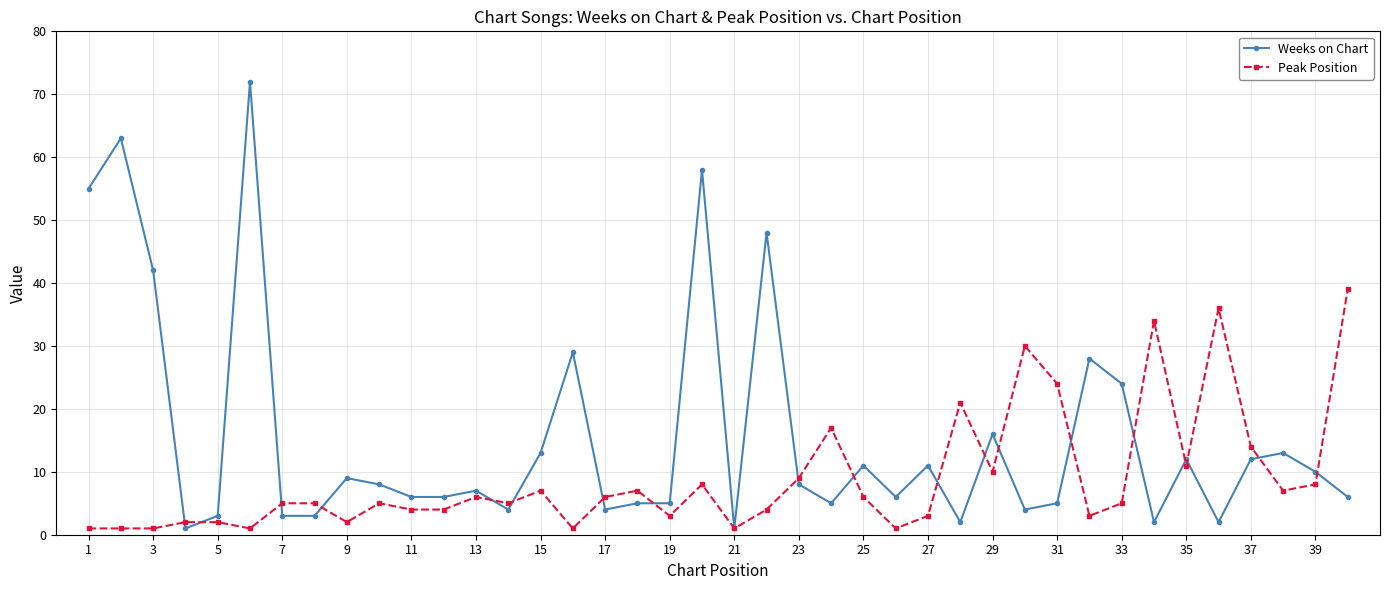

What is the value of the Peak Position point at the 40th from the left?

39